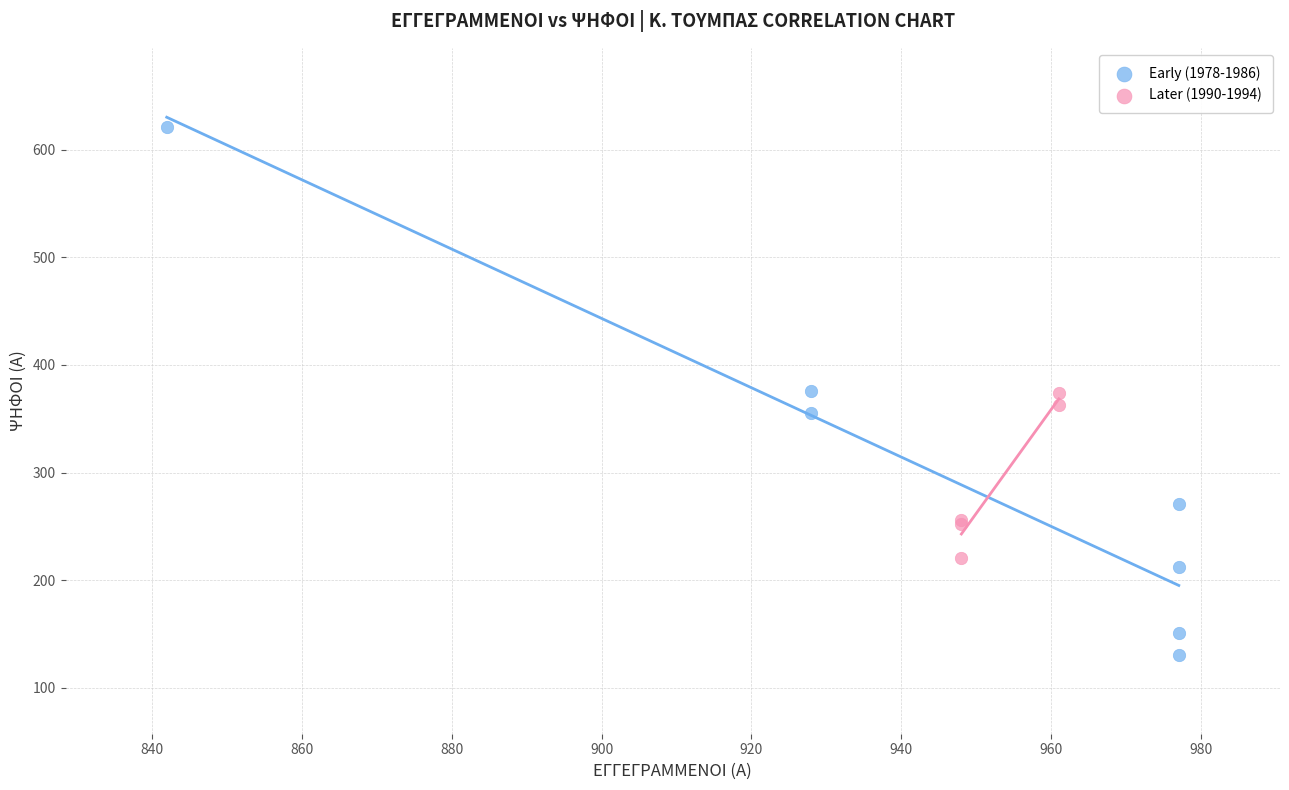

Which series reaches the maximum Y coordinate?

Early (1978-1986)